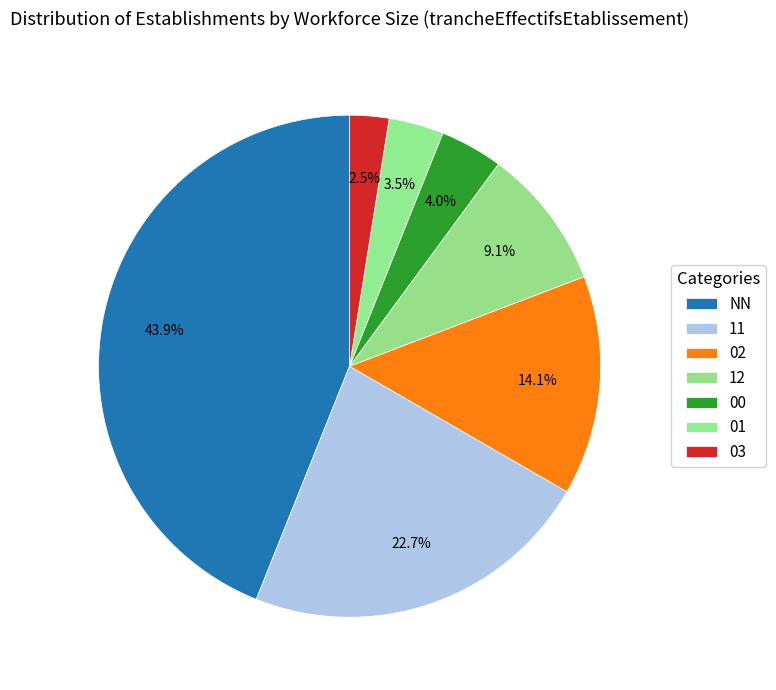

What is the ratio of the value at 11 to the value at NN?

0.5